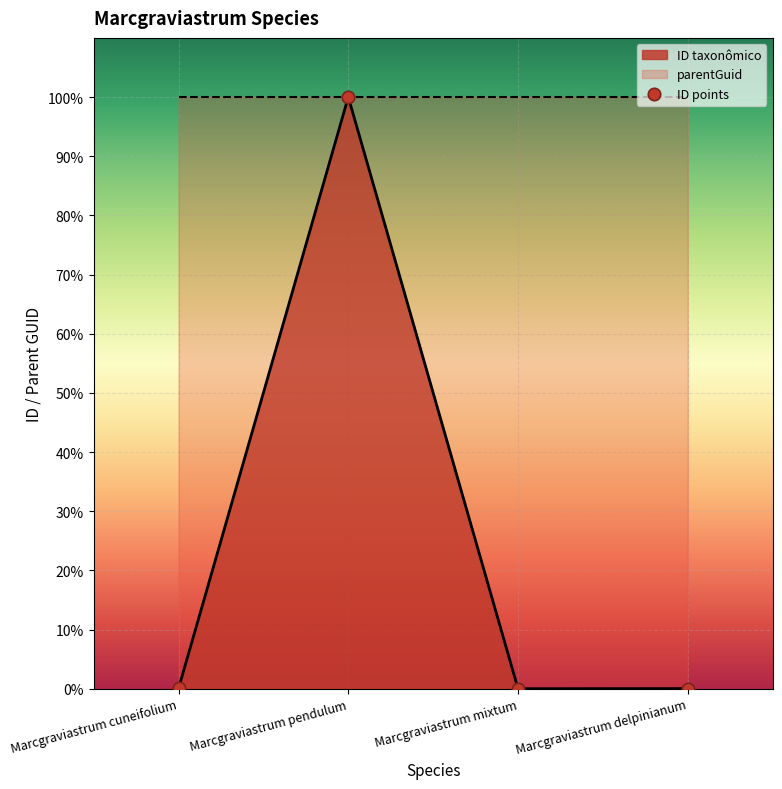

Between Marcgraviastrum cuneifolium and Marcgraviastrum mixtum, which is larger?

Marcgraviastrum cuneifolium